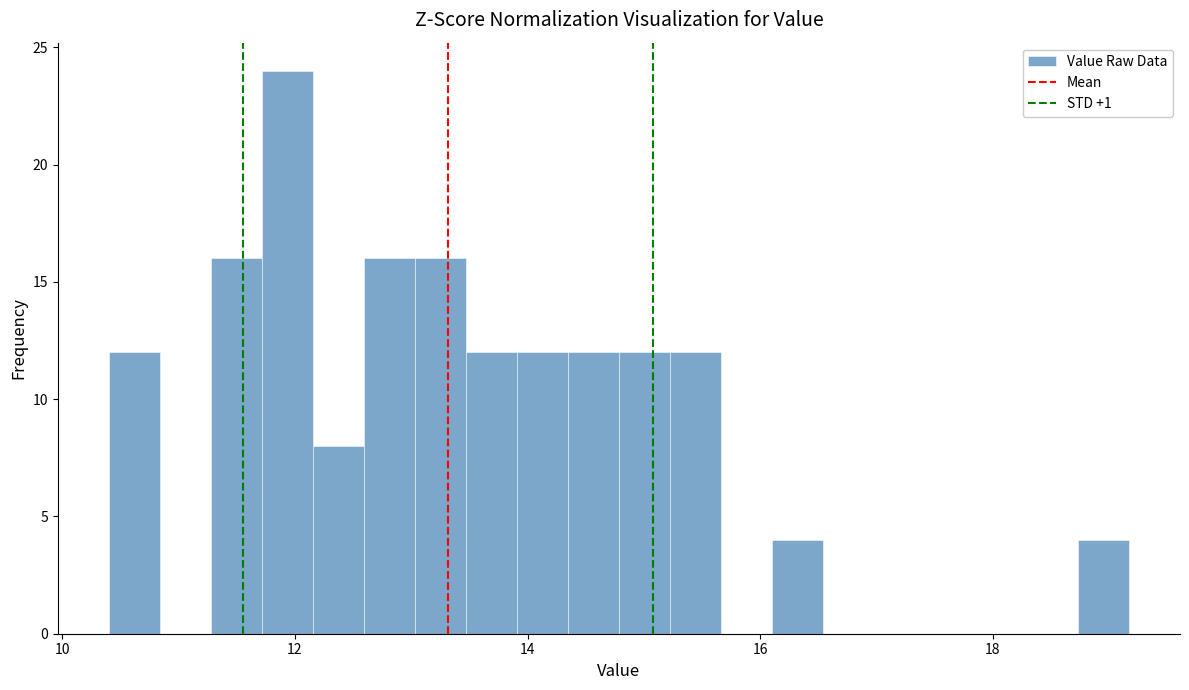

Read against the x-axis, roughly where is the centre of the tallest bar?

12.0